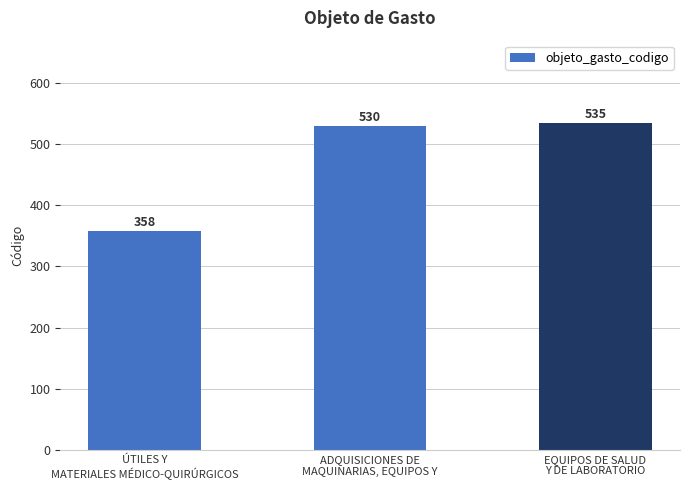

How many data points are less than 530?

1